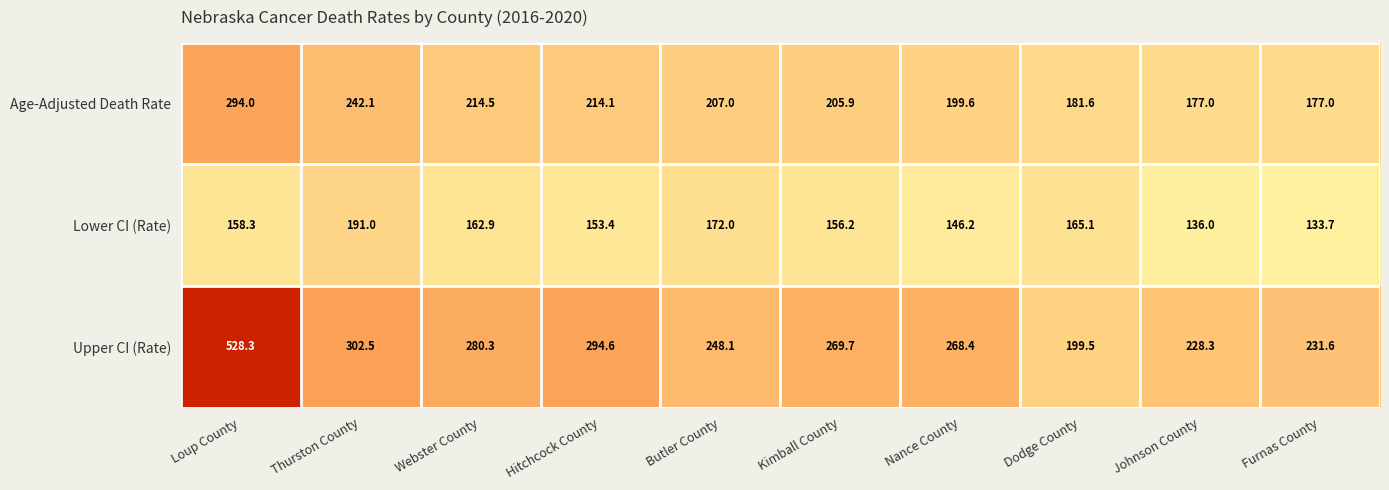

Rank the series by their maximum value, from highest to lowest.

Upper CI (Rate), Age-Adjusted Death Rate, Lower CI (Rate)